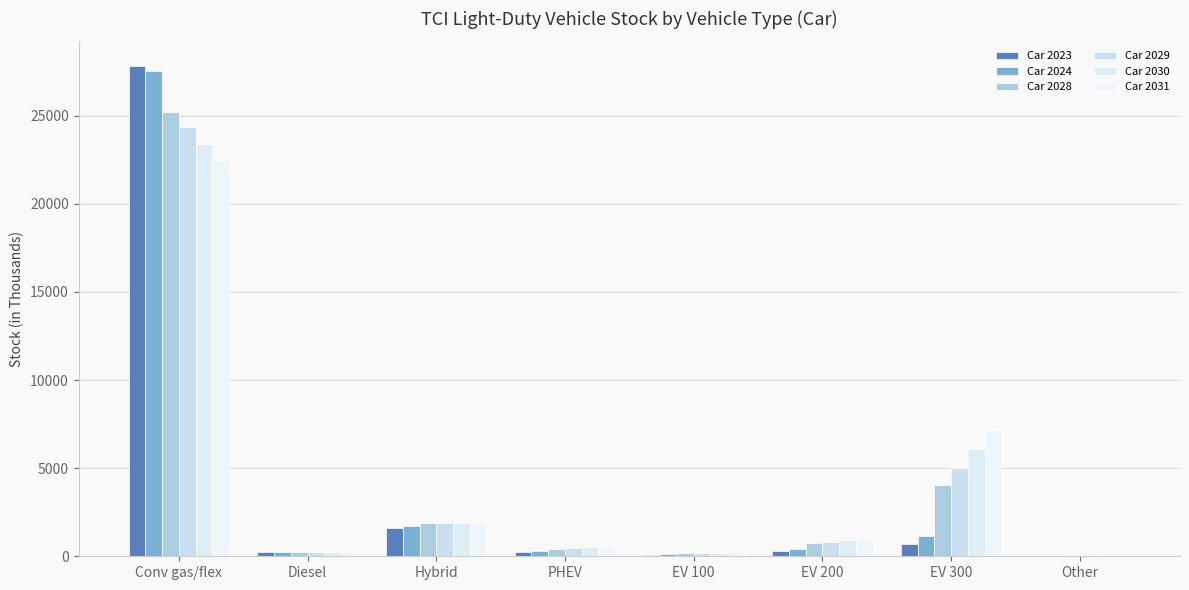

Does the chart contain stacked bars?

No